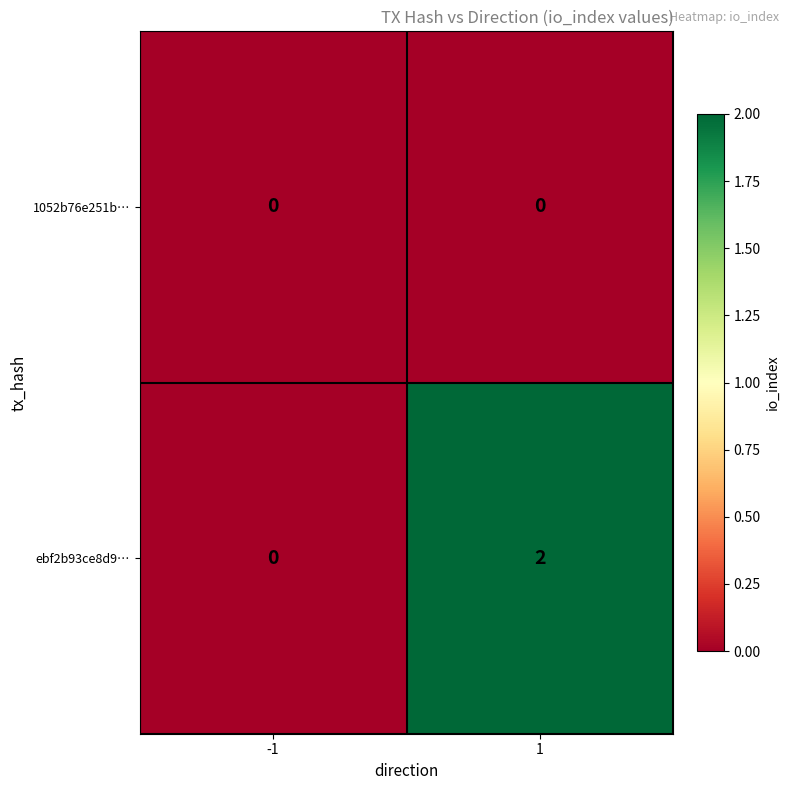

Rank the series by their maximum value, from highest to lowest.

ebf2b93ce8d9…, 1052b76e251b…